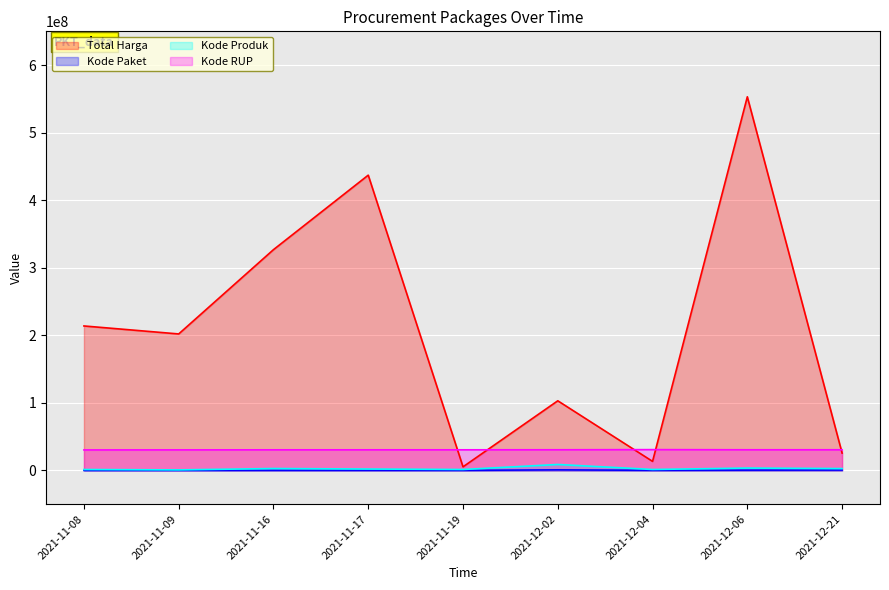

At which label does Kode Produk first exceed 2017010?

2021-11-16